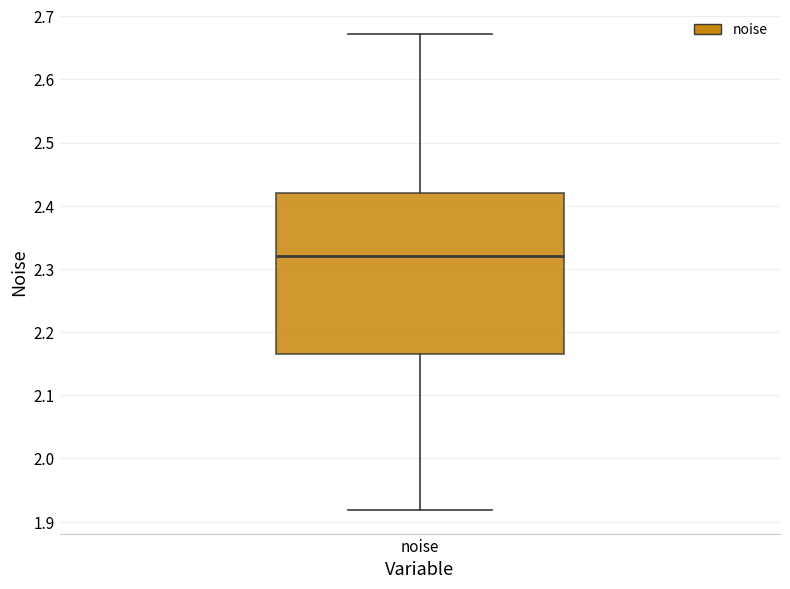

Where does the lower whisker of the box for noise end on the y-axis? The values are not printed on the chart, so give them approximately, as read against the axis.

1.92